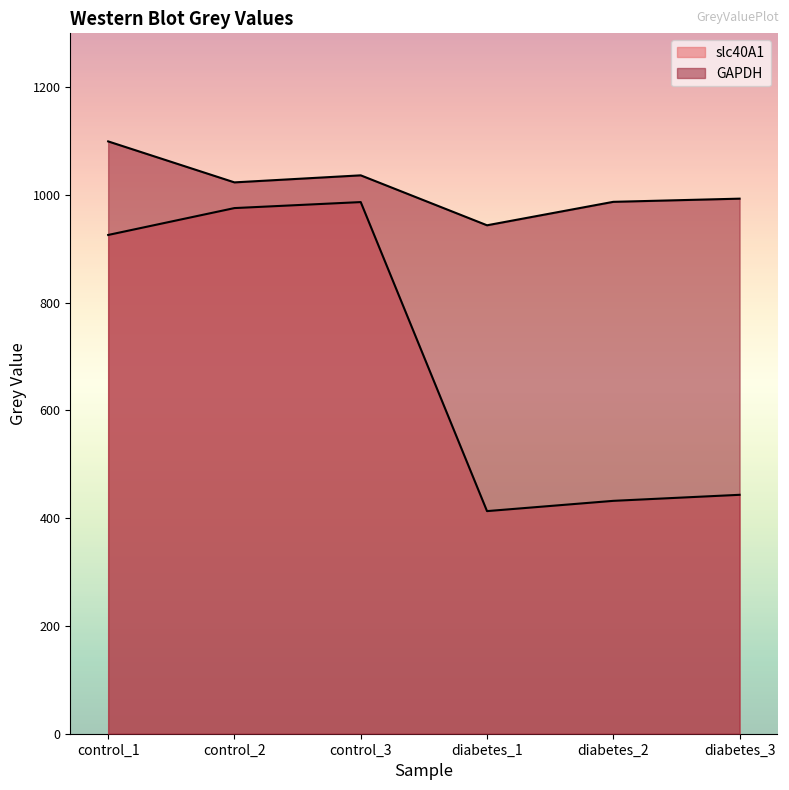

Read the GAPDH value at control_2.

1023.4